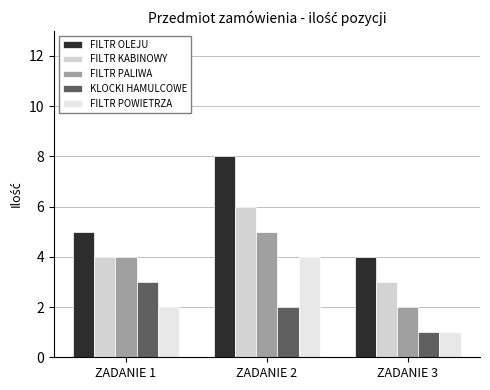

What is the value of the FILTR POWIETRZA bar at the 3rd from the left?

1